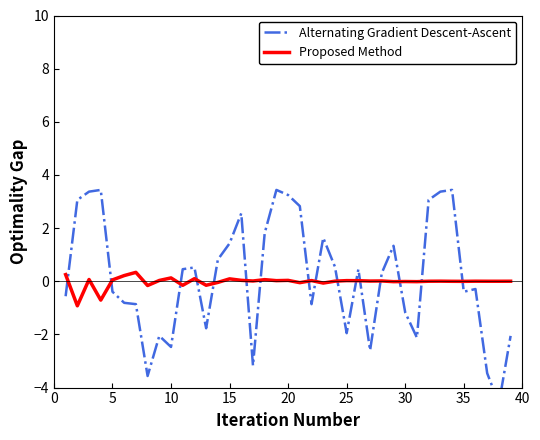

How many negative values does the Proposed Method series have?

13